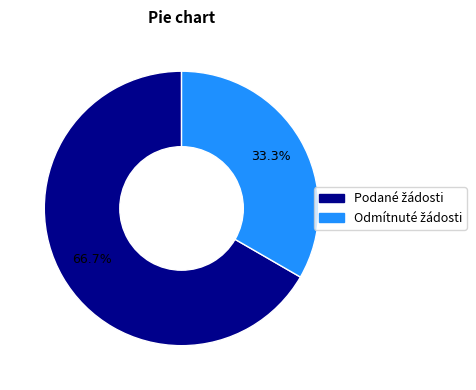

Does any single category account for the majority?

Yes